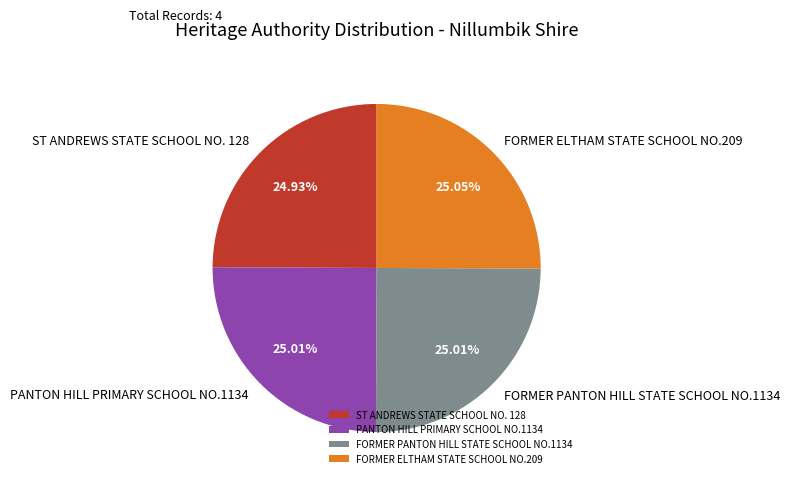

To the nearest percent, what percentage of the pie is PANTON HILL PRIMARY SCHOOL NO.1134?

25%